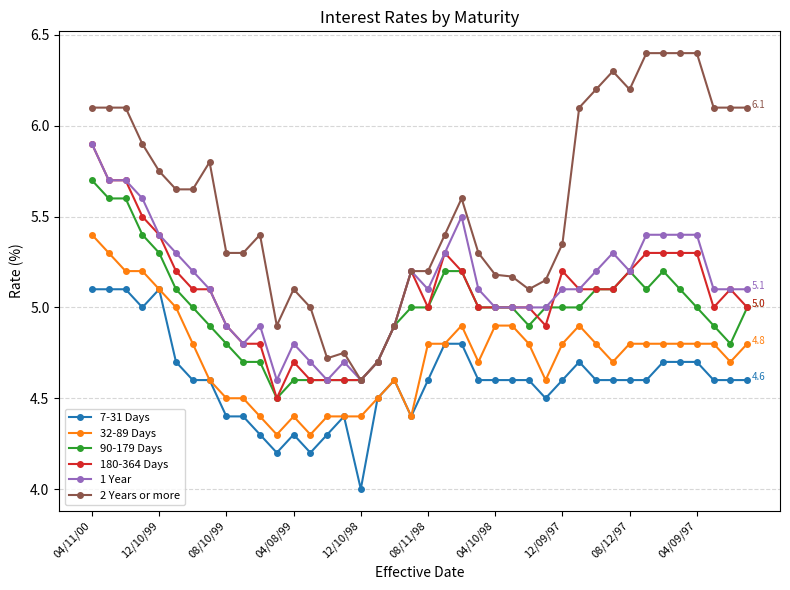

Does the chart display data point markers on the line(s)?

Yes